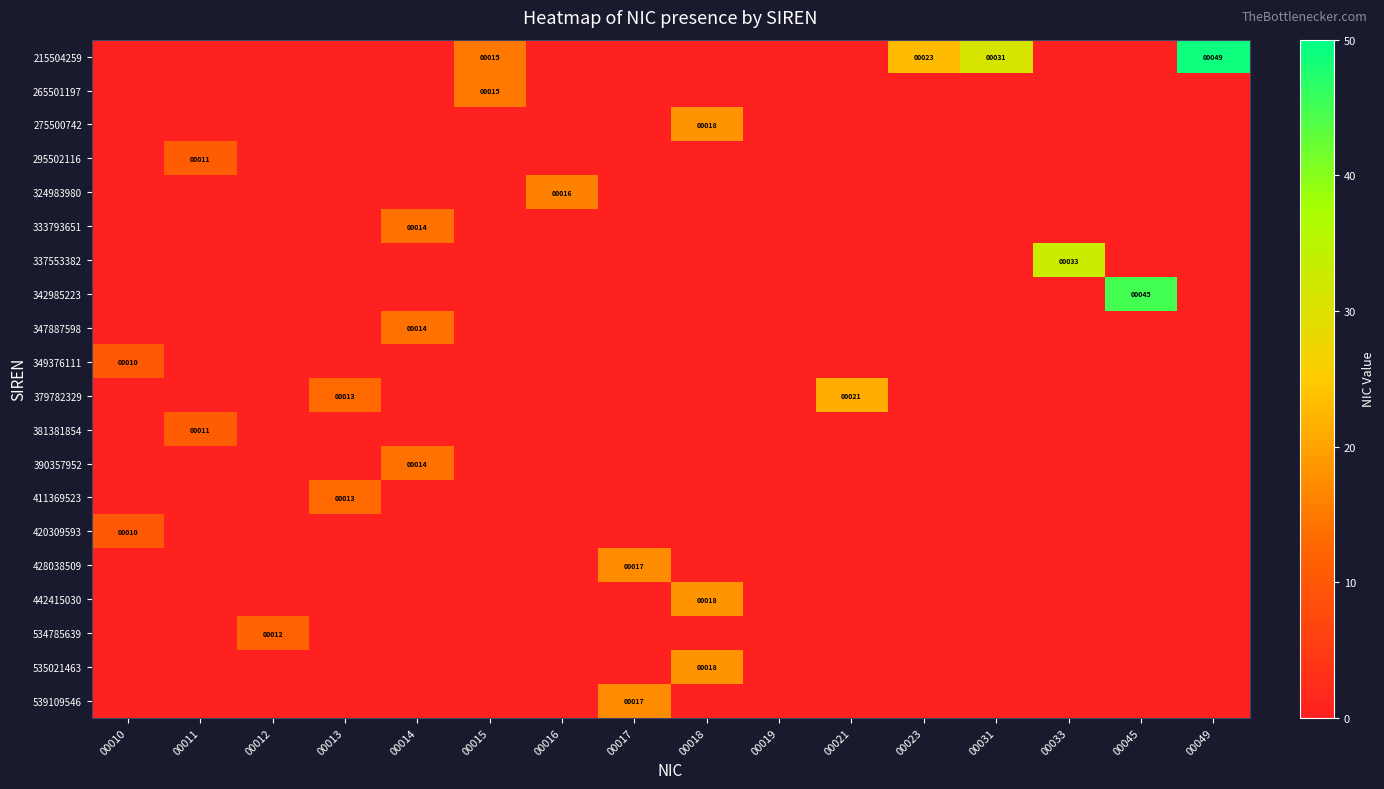

At 00015, list the series in order from smallest to largest.

275500742, 295502116, 324983980, 333793651, 337553382, 342985223, 347887598, 349376111, 379782329, 381381854, 390357952, 411369523, 420309593, 428038509, 442415030, 534785639, 535021463, 539109546, 215504259, 265501197